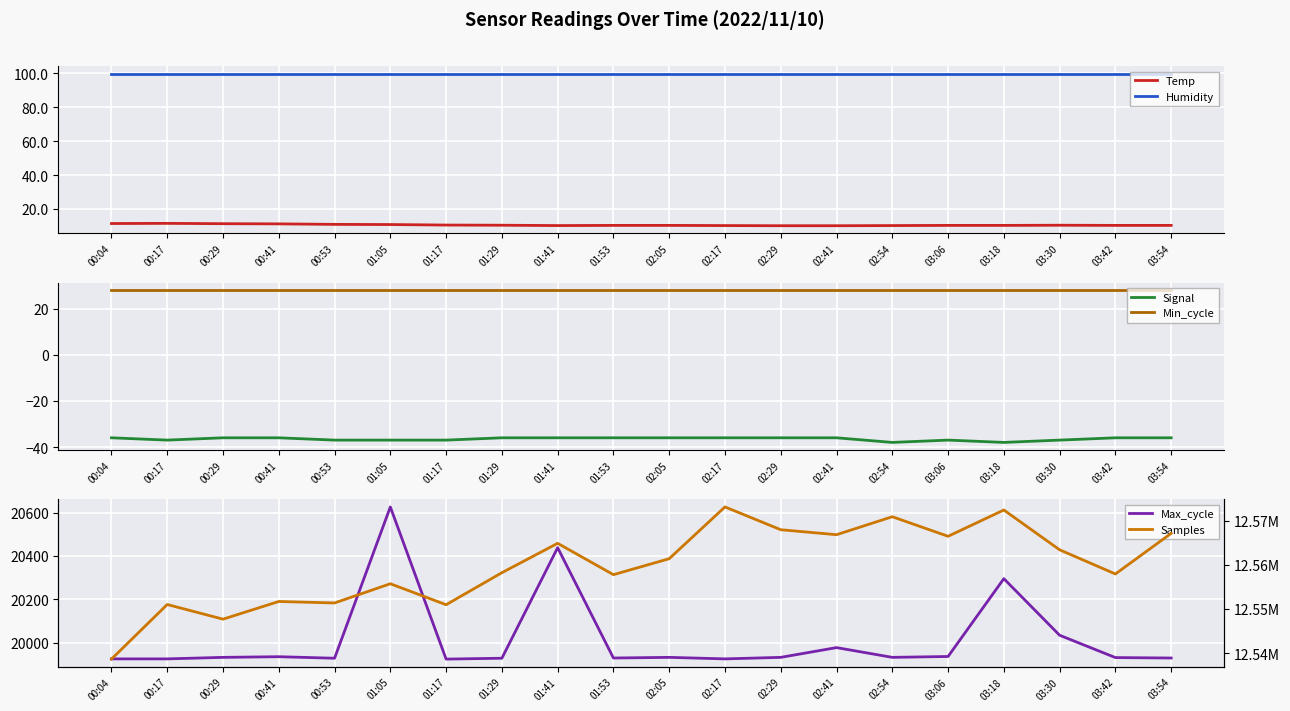

True or false: Humidity has a value of 99.9 at 00:17.

True